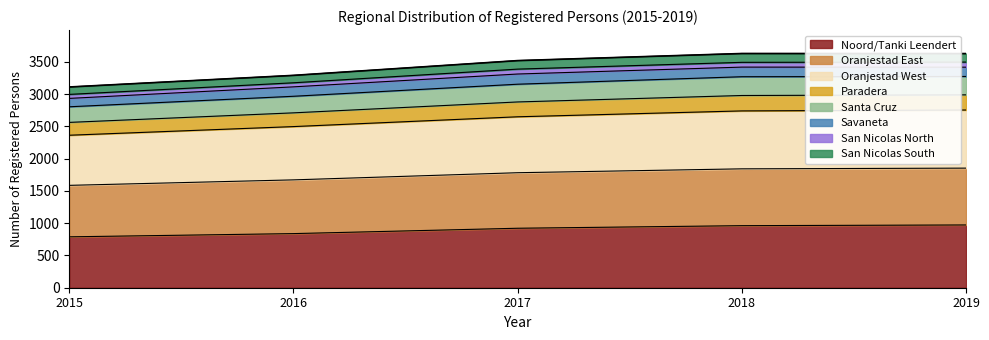

What is the highest value of the Noord/Tanki Leendert series?

973